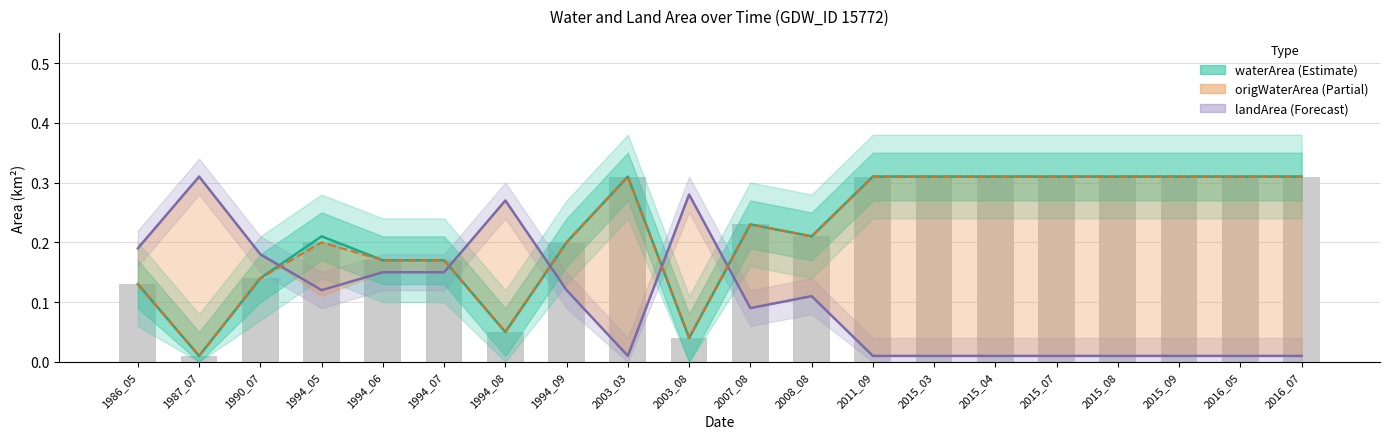

Which series changed the most between 1994_05 and 2003_03?

landArea (Forecast)